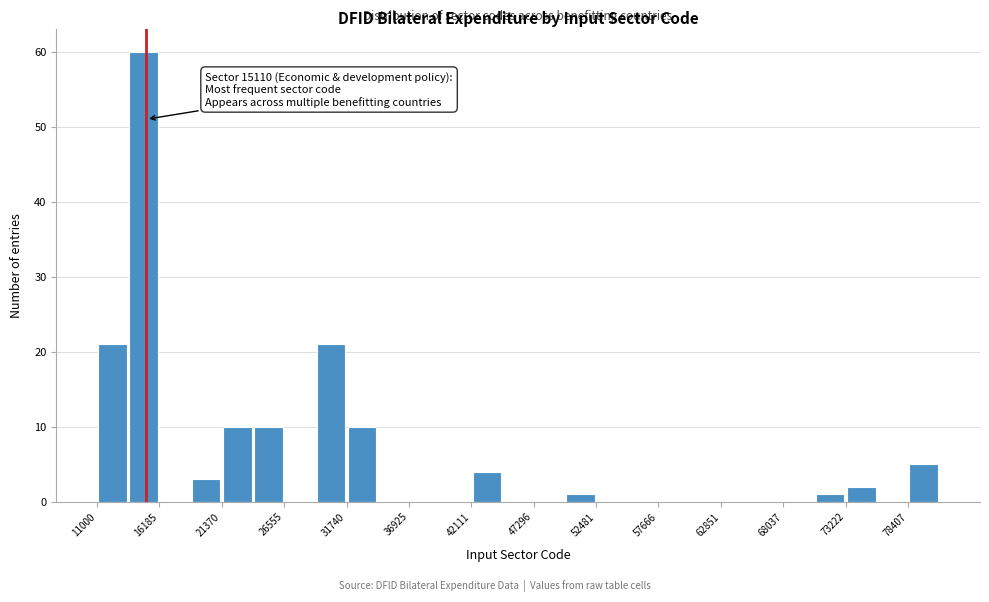

Around what value on the x-axis is the tallest bar? Give the approximate position of its centre, as read against the axis.

15000